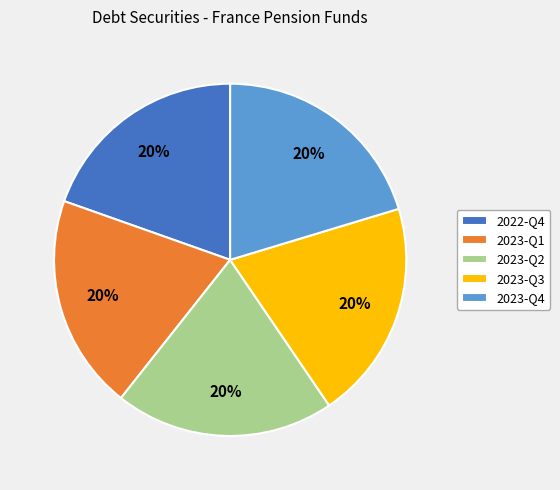

To the nearest percent, what is the combined percentage of 2023-Q4 and 2022-Q4?

40%